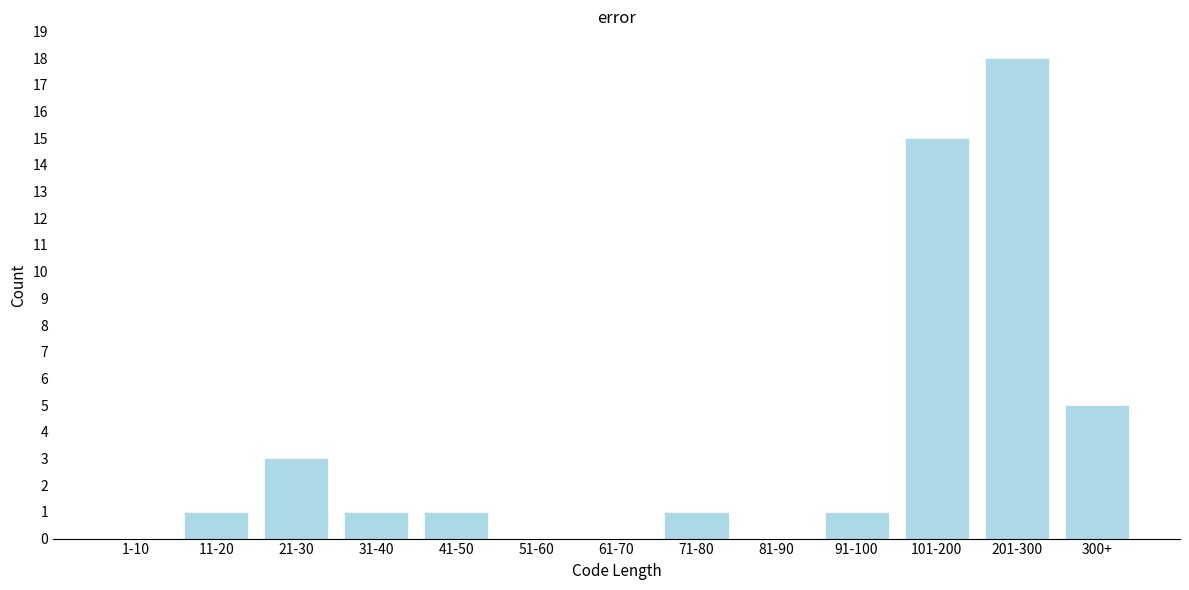

Reading left to right, transcribe all the data shown in this chart.

1-10=0	11-20=1	21-30=3	31-40=1	41-50=1	51-60=0	61-70=0	71-80=1	81-90=0	91-100=1	101-200=15	201-300=18	300+=5